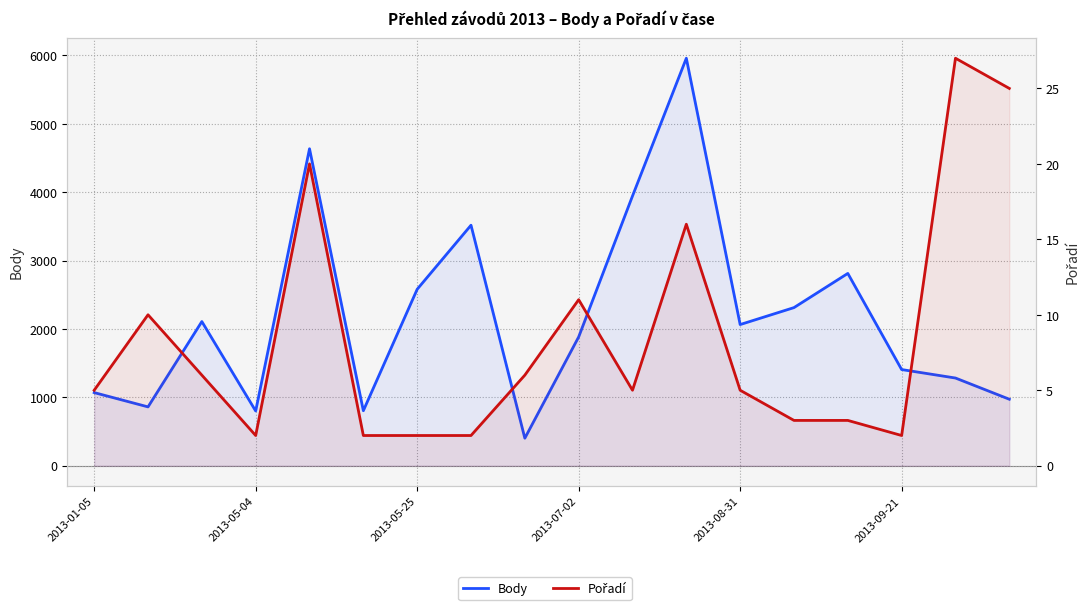

At which category is the sum across all series the highest?

11